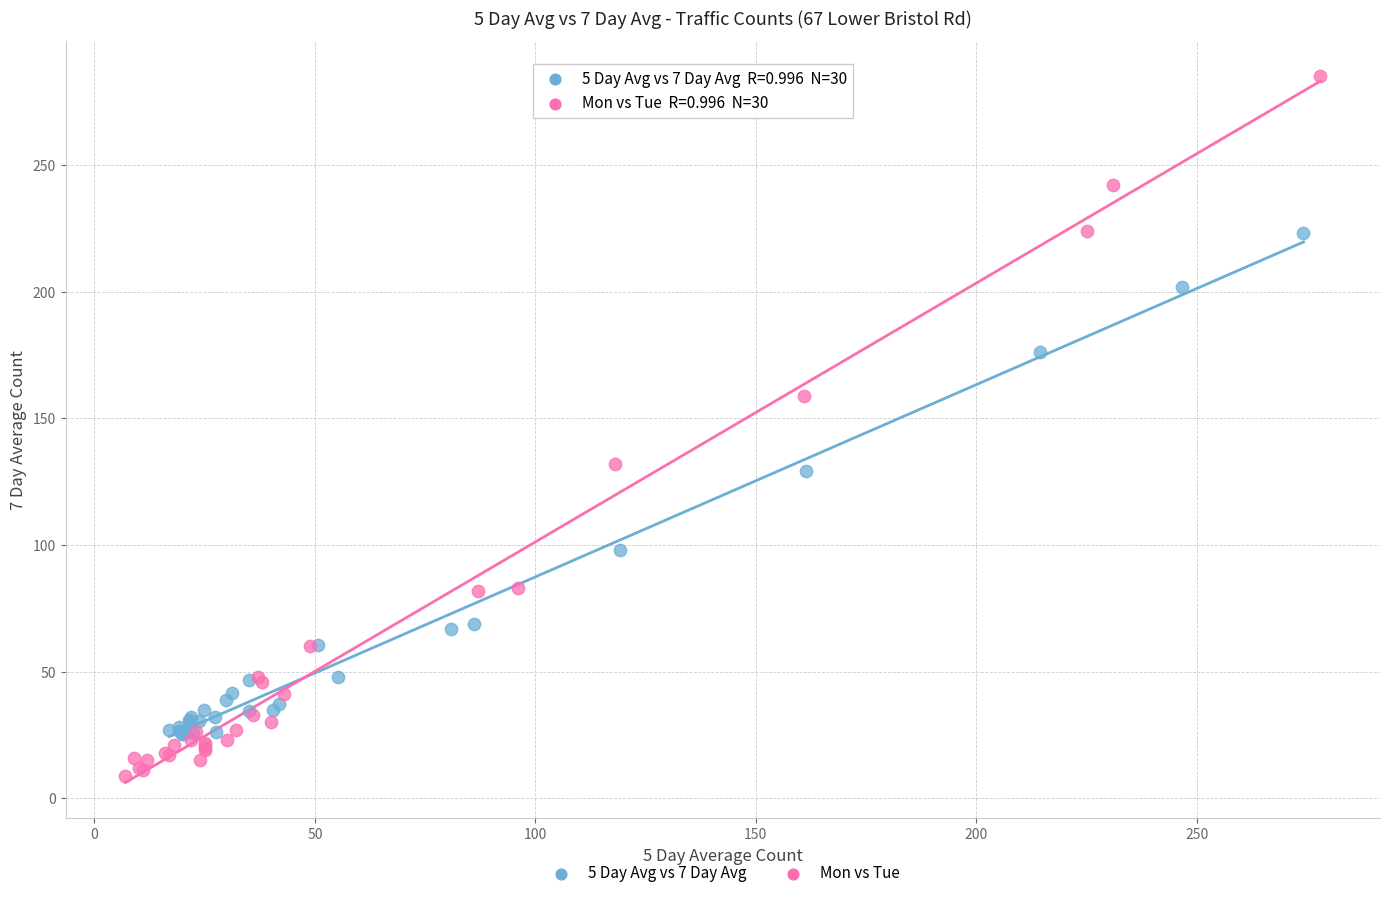

Which series reaches the minimum Y coordinate?

Mon vs Tue